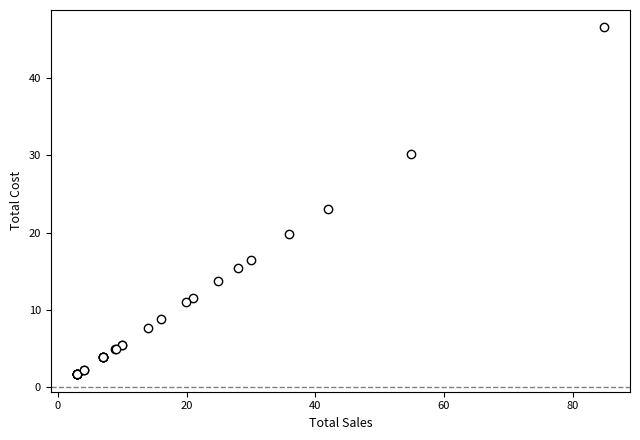

What Y value in the scatter plot is closest to 24?

23.0